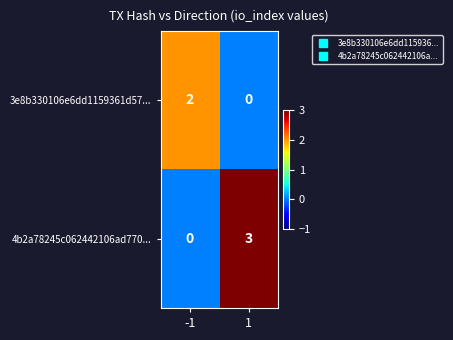

Which series changed the most between -1 and 1?

4b2a78245c062442106ad770...